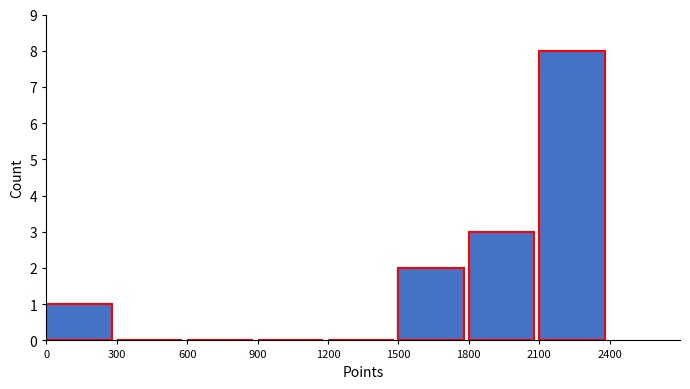

Count the values in the range 0 to 3.

7